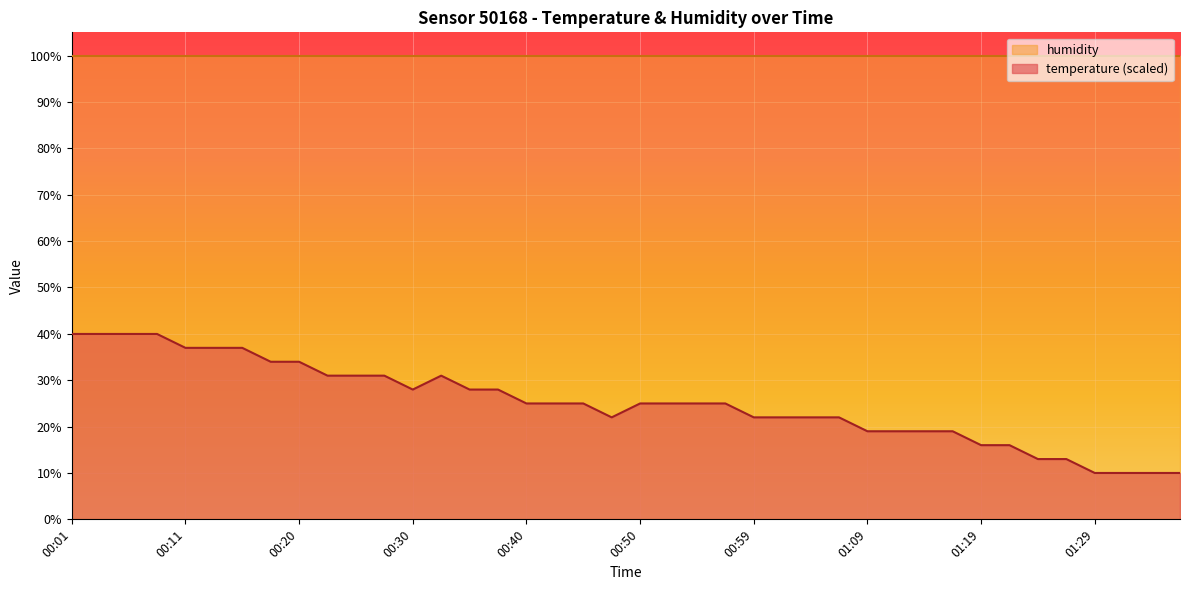

What is the label of the 14th point from the right?

01:04